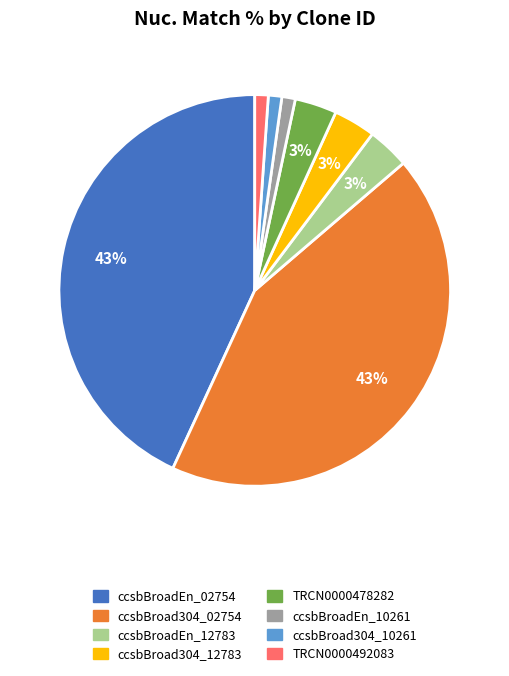

To the nearest percent, what is the average slice percentage?

12%